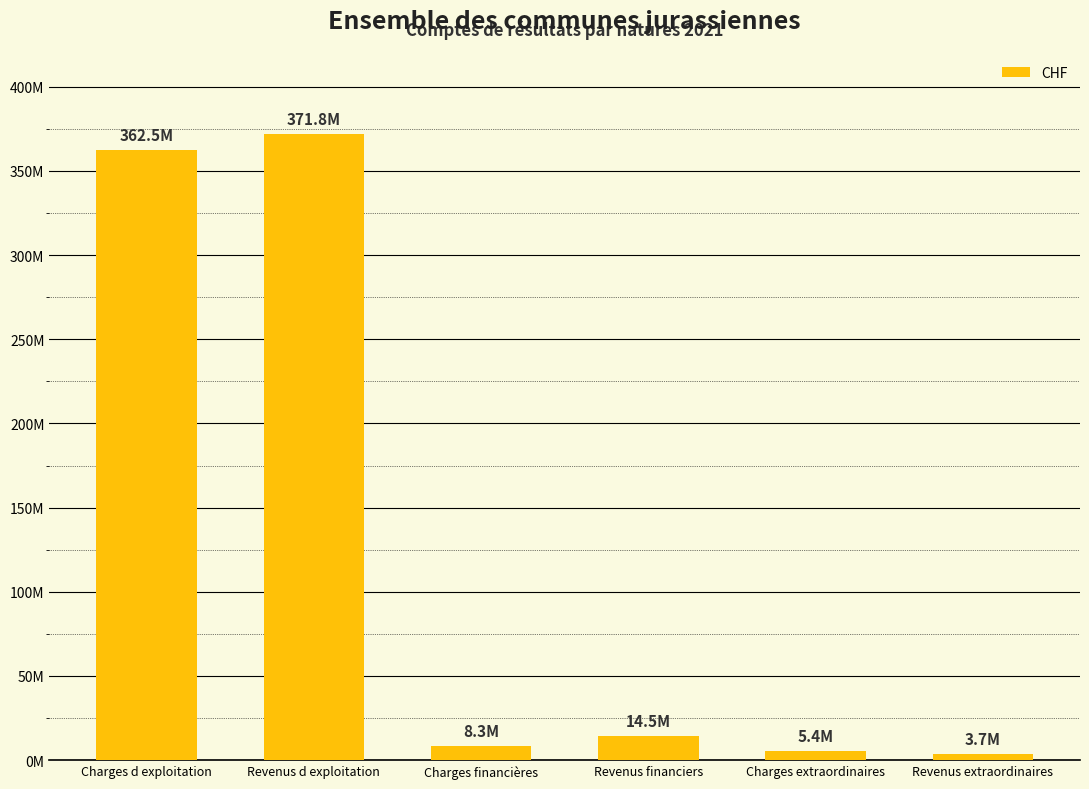

Does the chart contain any negative values?

No